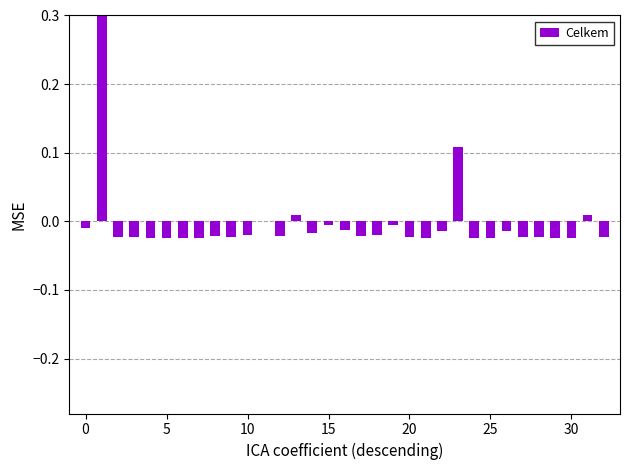

What is the value of the 2nd bar from the left?

0.4